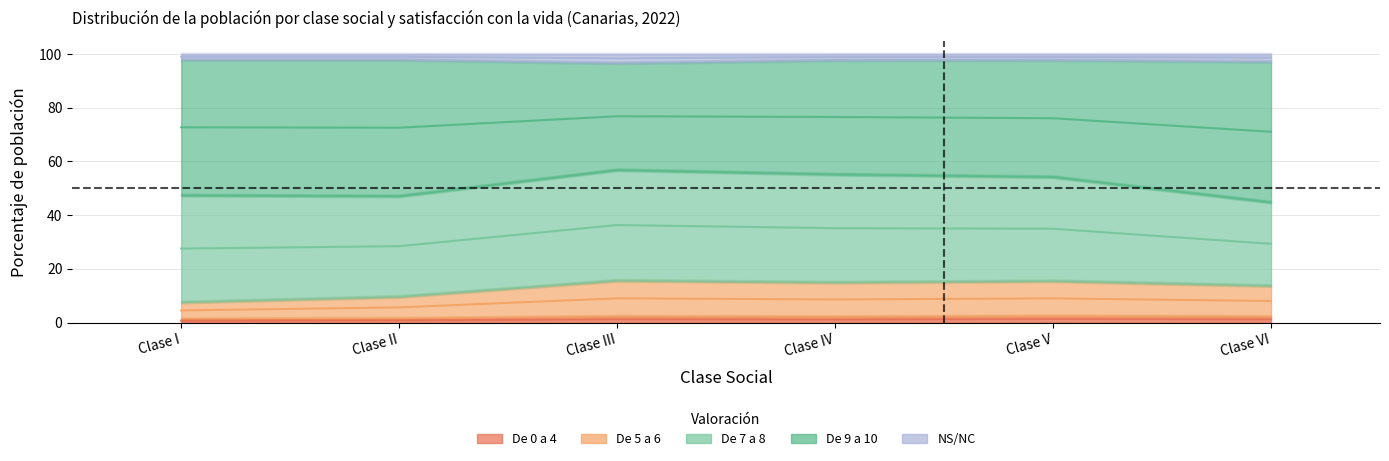

In De 0 a 4, how many points are lower than both neighbors (excluding endpoints)?

1